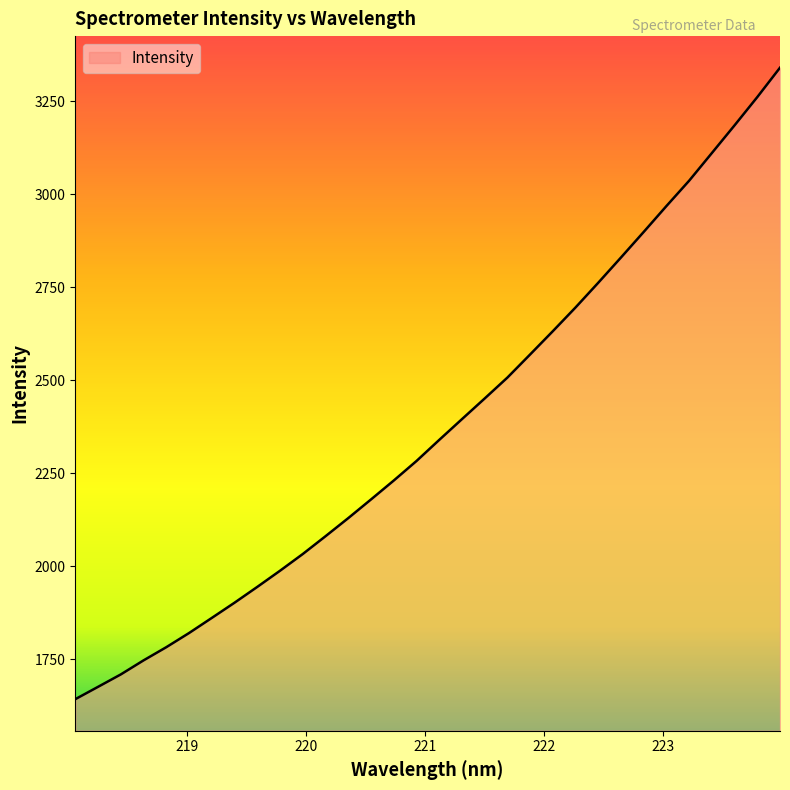

What is the maximum value shown in the chart?

3339.7